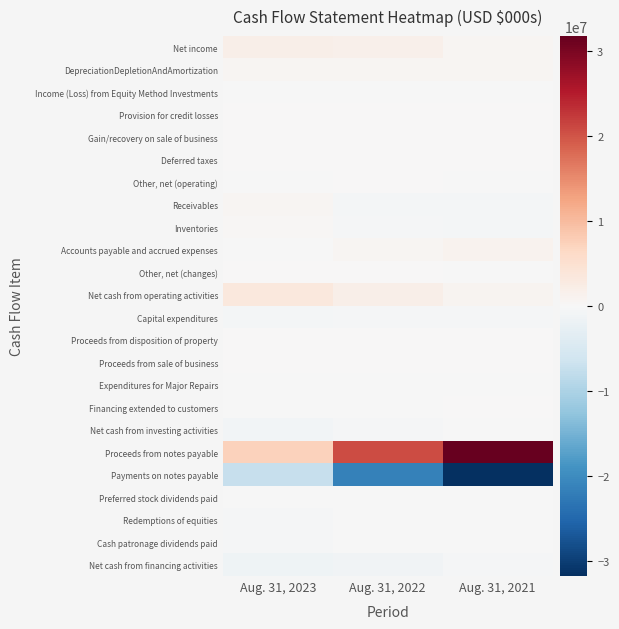

Reading left to right, extract all data points from this chart.

Net income: Aug. 31, 2023=1900124	Aug. 31, 2022=1677901	Aug. 31, 2021=553569
DepreciationDepletionAndAmortization: Aug. 31, 2023=539521	Aug. 31, 2022=536493	Aug. 31, 2021=535498
Income (Loss) from Equity Method Investments: Aug. 31, 2023=-81272	Aug. 31, 2022=-48847	Aug. 31, 2021=-40035
Provision for credit losses: Aug. 31, 2023=-15624	Aug. 31, 2022=19920	Aug. 31, 2021=6692
Gain/recovery on sale of business: Aug. 31, 2023=300	Aug. 31, 2022=-13083	Aug. 31, 2021=-19034
Deferred taxes: Aug. 31, 2023=-6429	Aug. 31, 2022=39548	Aug. 31, 2021=-11957
Other, net (operating): Aug. 31, 2023=-44546	Aug. 31, 2022=-17833	Aug. 31, 2021=-41218
Receivables: Aug. 31, 2023=645781	Aug. 31, 2022=-547564	Aug. 31, 2021=-568752
Inventories: Aug. 31, 2023=437692	Aug. 31, 2022=-317918	Aug. 31, 2021=-549221
Accounts payable and accrued expenses: Aug. 31, 2023=-127399	Aug. 31, 2022=555446	Aug. 31, 2021=1007229
Other, net (changes): Aug. 31, 2023=36034	Aug. 31, 2022=62455	Aug. 31, 2021=-79702
Net cash from operating activities: Aug. 31, 2023=3284182	Aug. 31, 2022=1946518	Aug. 31, 2021=757811
Capital expenditures: Aug. 31, 2023=-564522	Aug. 31, 2022=-354444	Aug. 31, 2021=-317794
Proceeds from disposition of property: Aug. 31, 2023=29645	Aug. 31, 2022=14318	Aug. 31, 2021=20742
Proceeds from sale of business: Aug. 31, 2023=64	Aug. 31, 2022=73152	Aug. 31, 2021=81366
Expenditures for Major Repairs: Aug. 31, 2023=-217413	Aug. 31, 2022=-24768	Aug. 31, 2021=-40922
Financing extended to customers: Aug. 31, 2023=-137091	Aug. 31, 2022=-83514	Aug. 31, 2021=-1926
Net cash from investing activities: Aug. 31, 2023=-950191	Aug. 31, 2022=-457084	Aug. 31, 2021=-101672
Proceeds from notes payable: Aug. 31, 2023=7183395	Aug. 31, 2022=20730750	Aug. 31, 2021=31765082
Payments on notes payable: Aug. 31, 2023=-7385813	Aug. 31, 2022=-21515920	Aug. 31, 2021=-31806918
Preferred stock dividends paid: Aug. 31, 2023=-168668	Aug. 31, 2022=-168668	Aug. 31, 2021=-168668
Redemptions of equities: Aug. 31, 2023=-495790	Aug. 31, 2022=-111818	Aug. 31, 2021=-79381
Cash patronage dividends paid: Aug. 31, 2023=-503057	Aug. 31, 2022=-51026	Aug. 31, 2021=-30042
Net cash from financing activities: Aug. 31, 2023=-1395468	Aug. 31, 2022=-1113688	Aug. 31, 2021=-326585